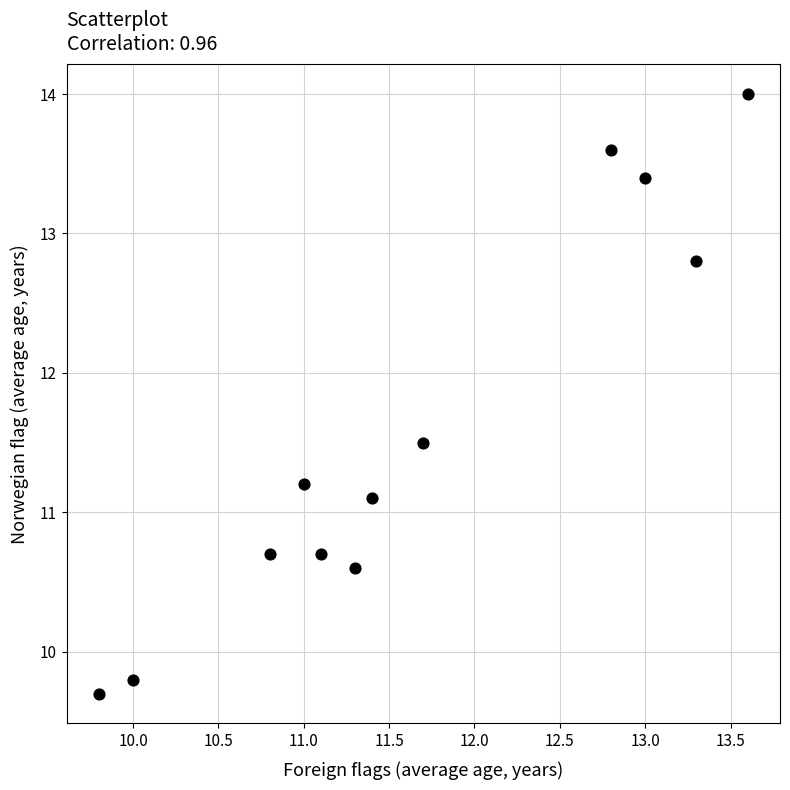

What Y value in the scatter plot is closest to 11?

11.1